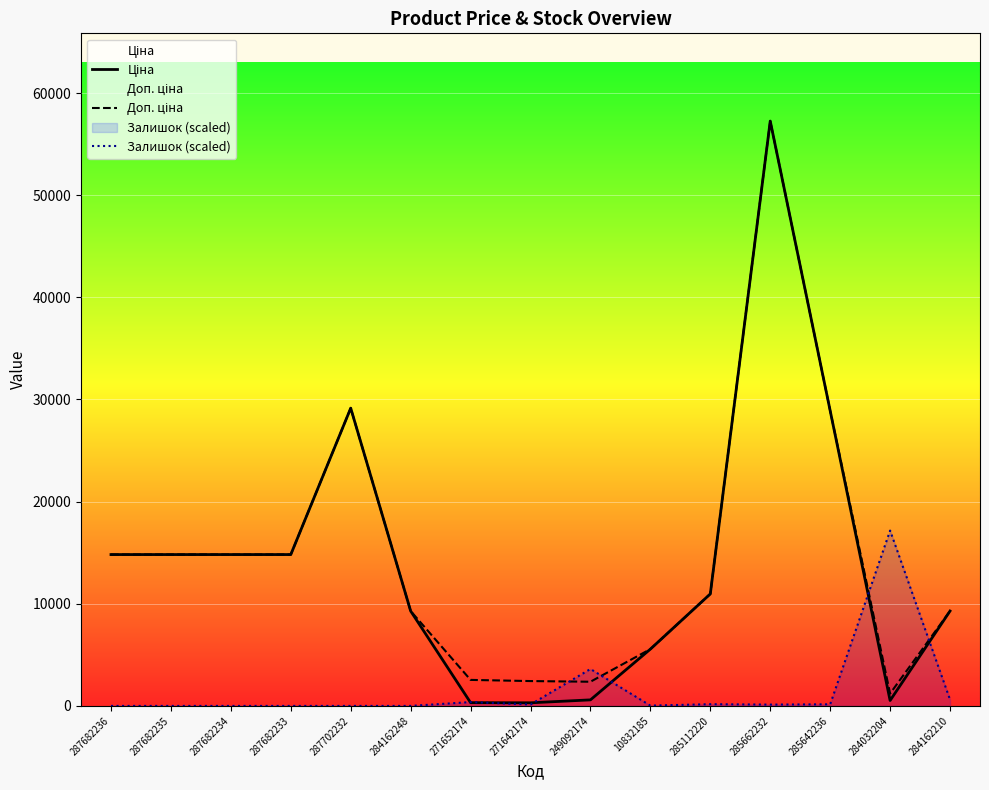

Is this an area chart (filled region under the line)?

No